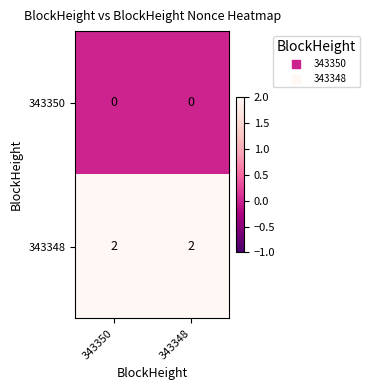

True or false: 343350 has a value of 0 at 343348.

True